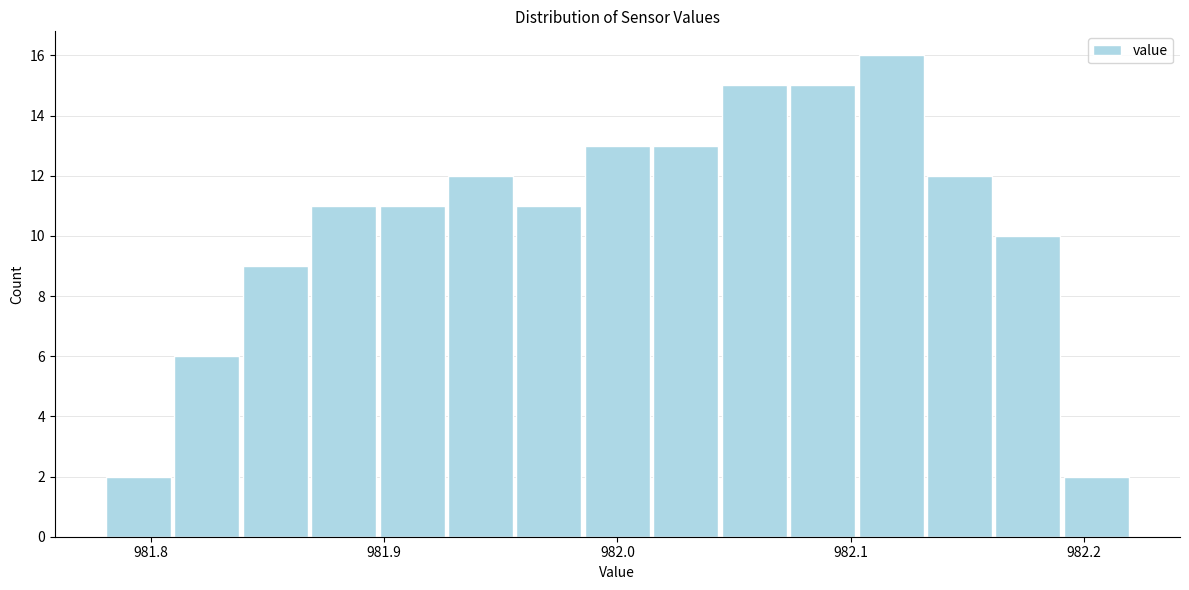

Around what value on the x-axis is the tallest bar? Give the approximate position of its centre, as read against the axis.

982.12